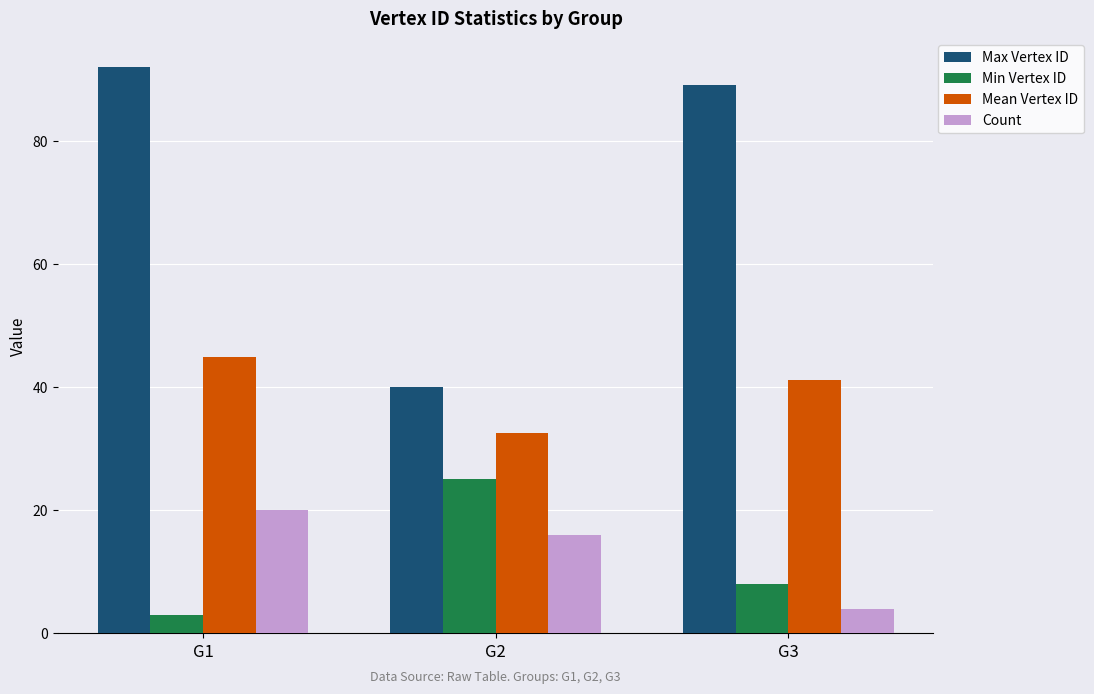

Reading left to right, list all the values displayed in this chart.

Max Vertex ID: 92.0	40.0	89.0
Min Vertex ID: 3.0	25.0	8.0
Mean Vertex ID: 44.9	32.5	41.2
Count: 20.0	16.0	4.0